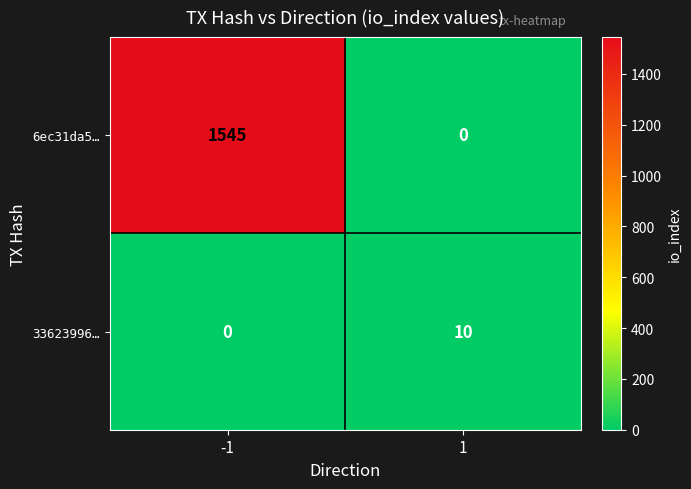

Reading right to left, what are all the values shown in this chart?

6ec31da5…: 0	1545
33623996…: 10	0